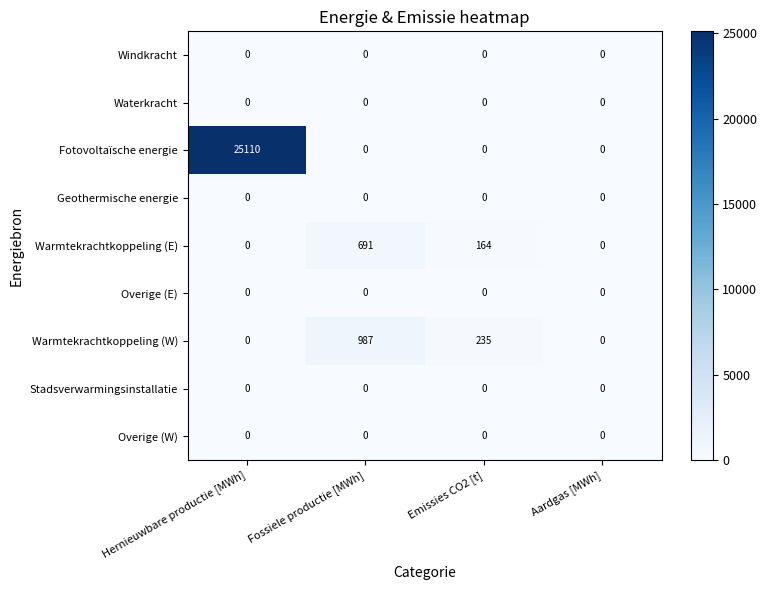

Count the number of categories in the chart.

4